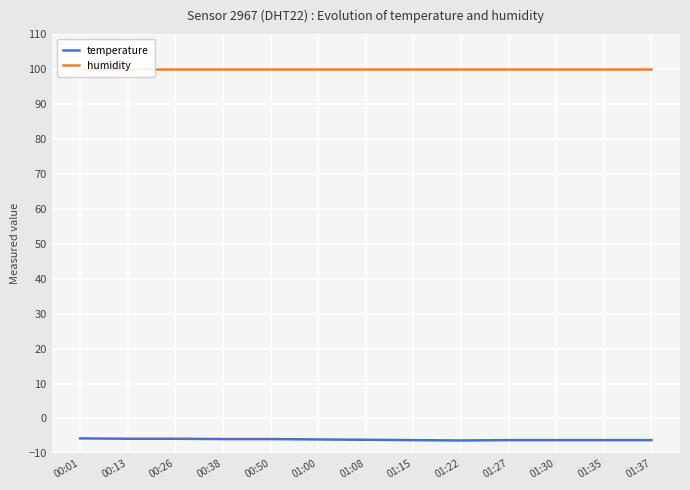

What are all the series names shown in the legend?

temperature, humidity